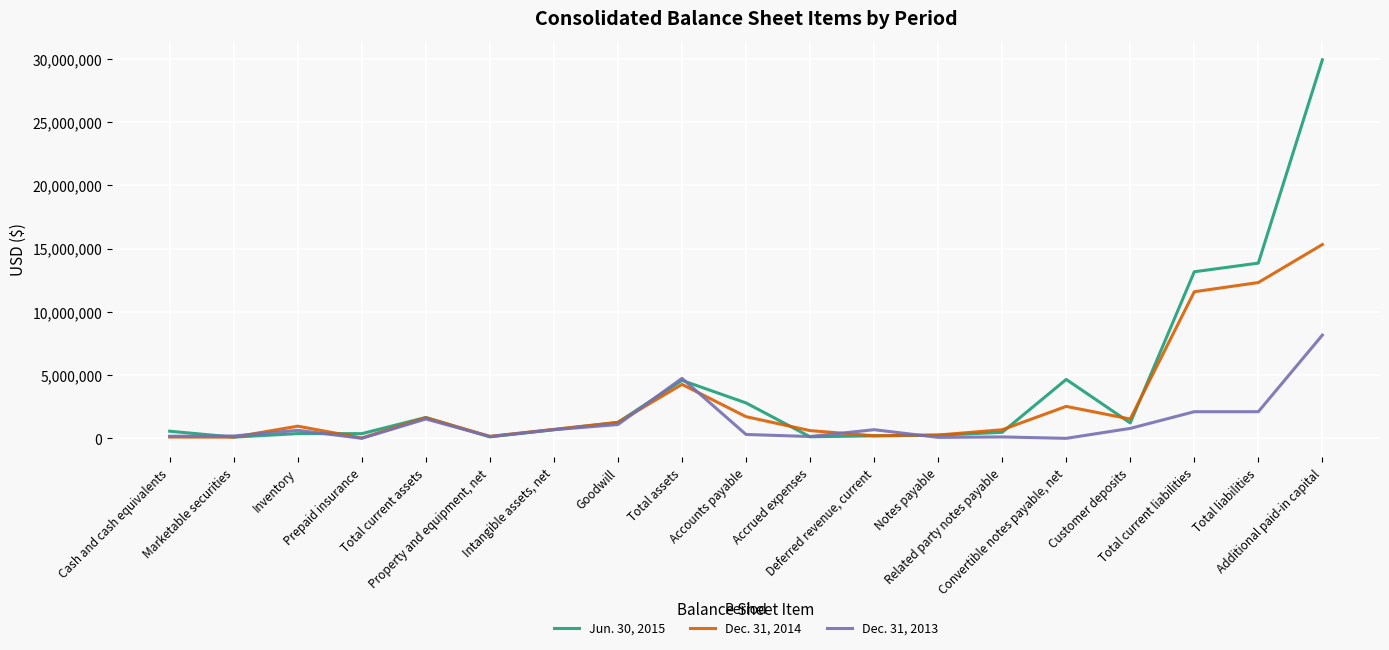

Which series has the widest spread of values?

Jun. 30, 2015